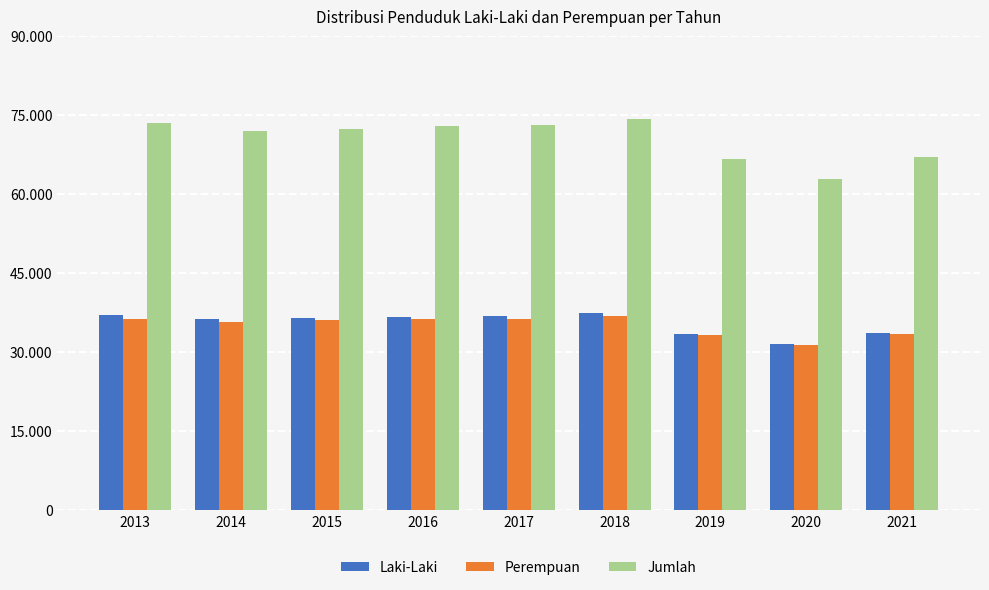

Are the bars horizontal?

No